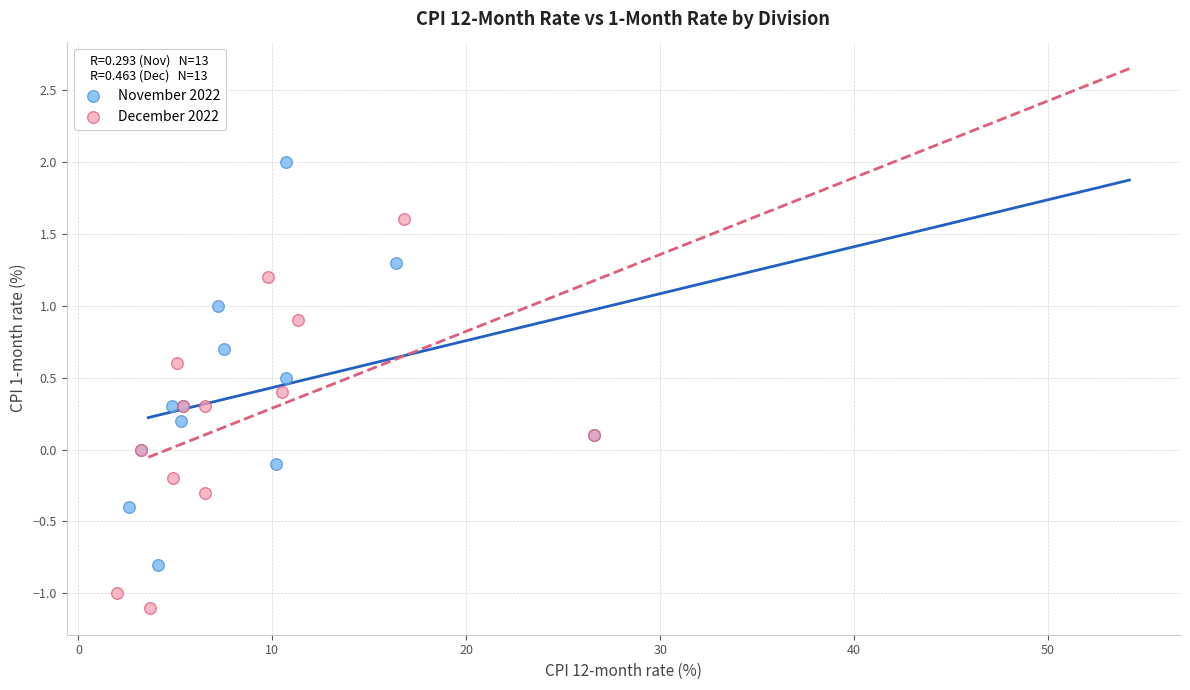

What are all the series names shown in the legend?

November 2022, December 2022